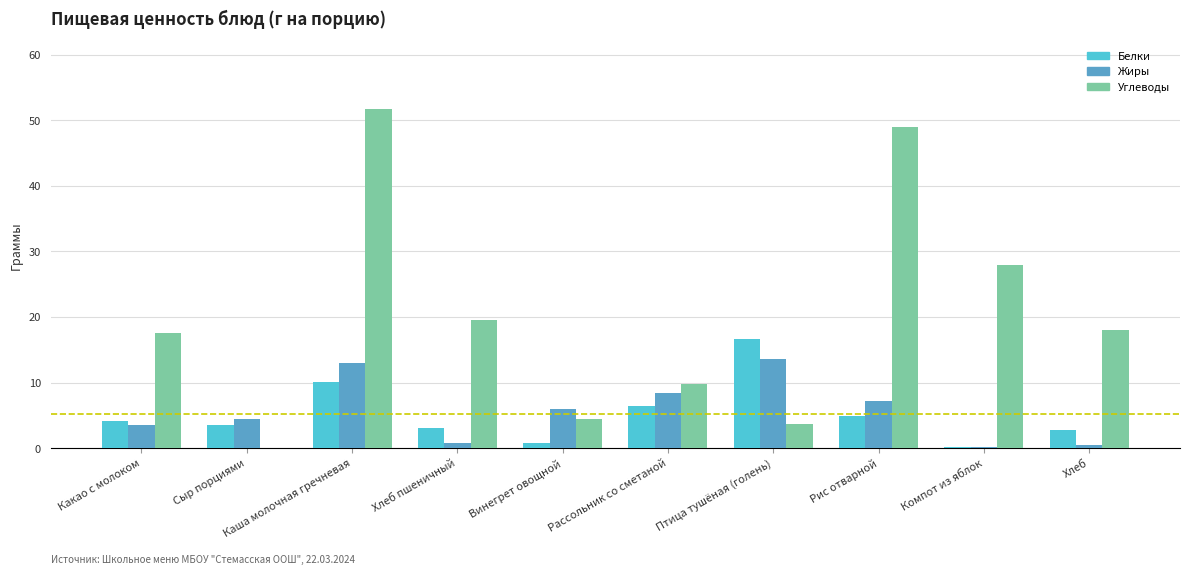

How many distinct data groups are displayed?

3